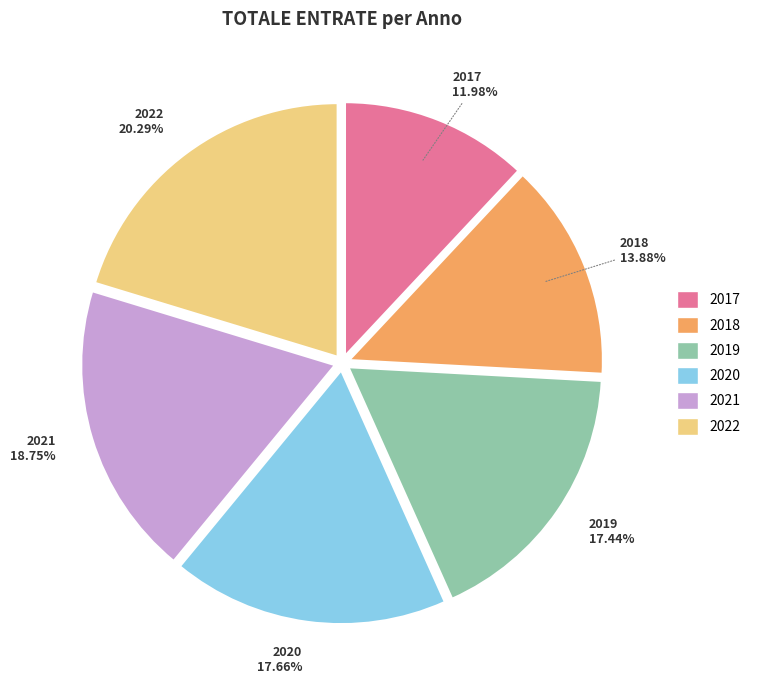

True or false: 2018 accounts for 8% of the total.

False